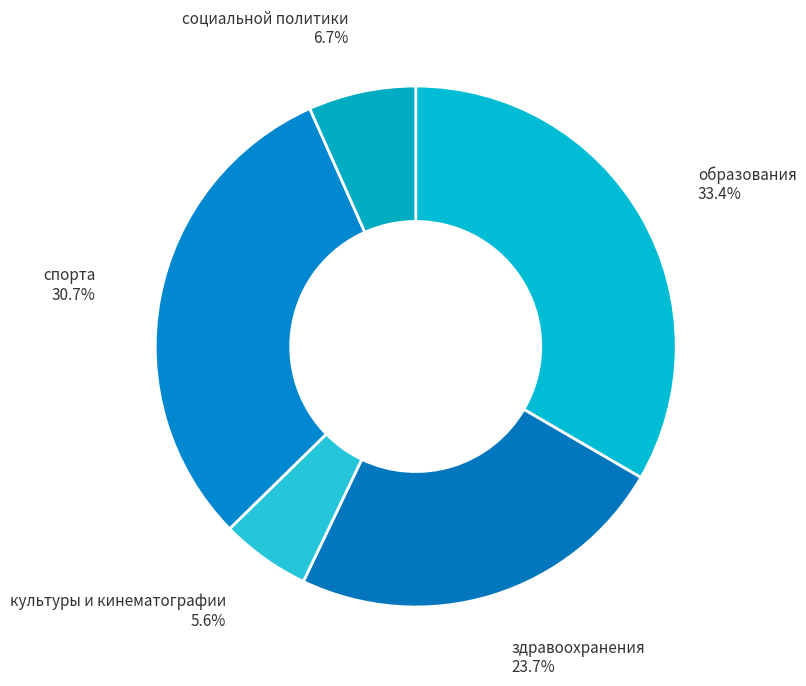

How many slices are in this pie chart?

5